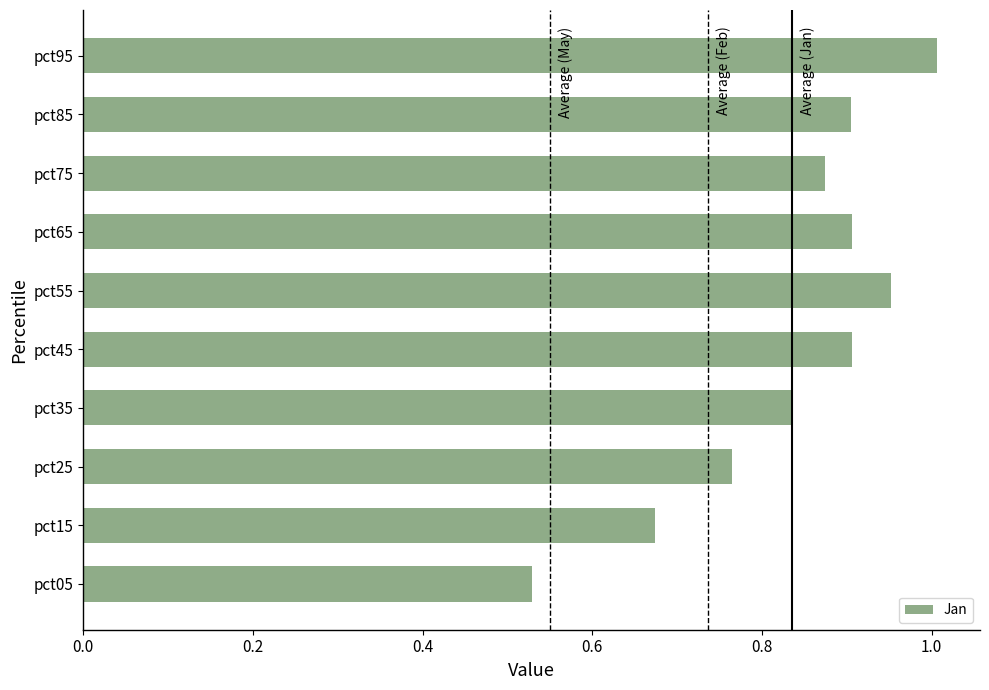

The chart shows a value of 0.9 at pct45. True or false?

True